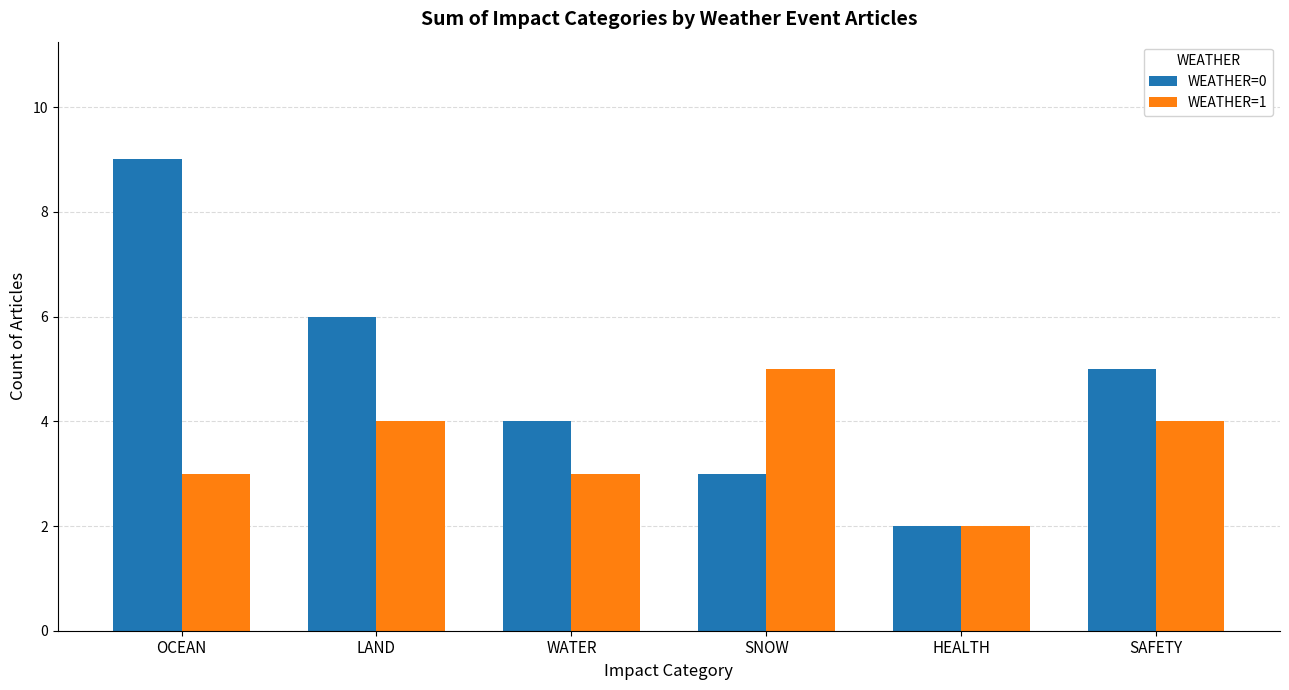

What are all the series names shown in the legend?

WEATHER=0, WEATHER=1